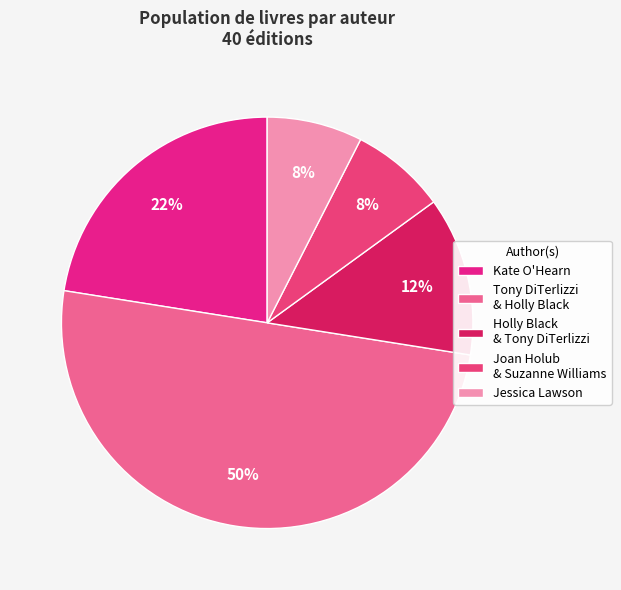

Does Tony DiTerlizzi & Holly Black account for over 50% of the chart?

No